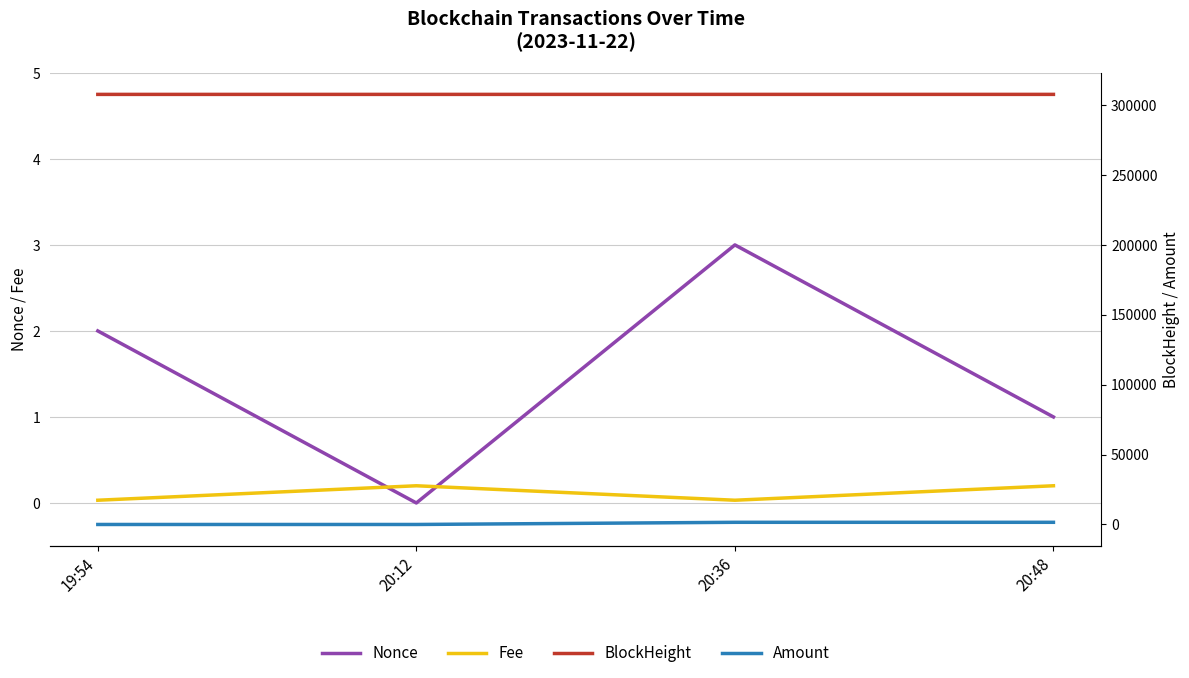

How many data points does each series have?

4